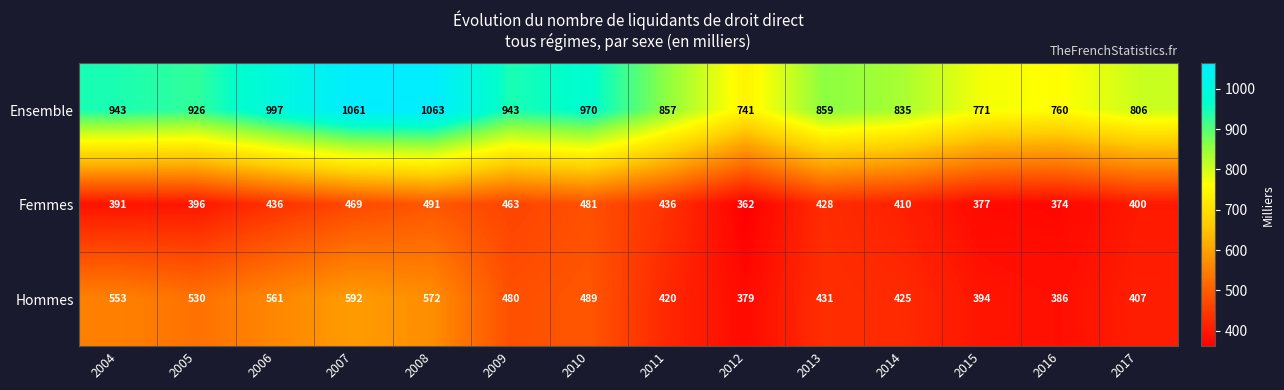

Which series changed the most between 2012 and 2013?

Ensemble